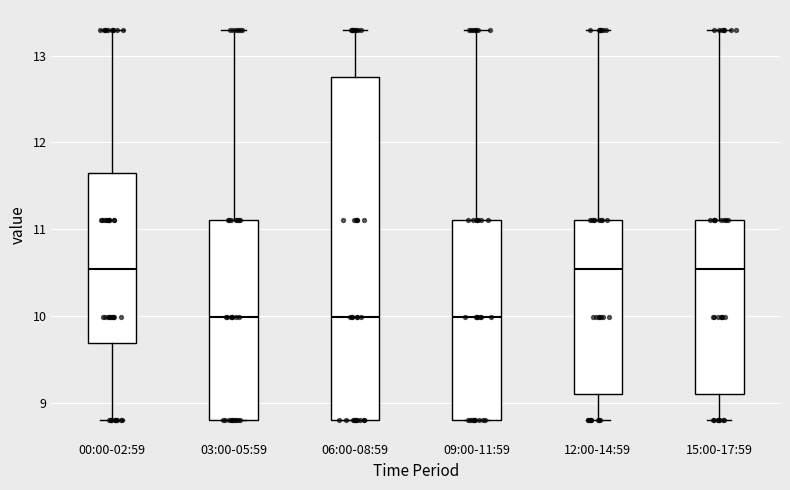

Which box is the tallest, from its lower edge to its upper edge?

06:00-08:59